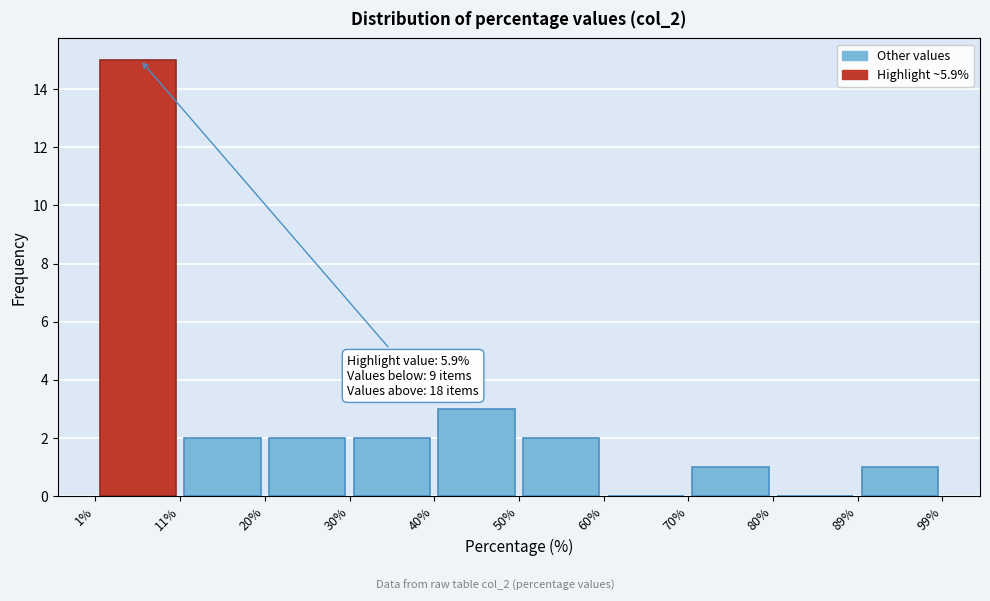

Which range on the x-axis has the tallest bar?

1% to 11%